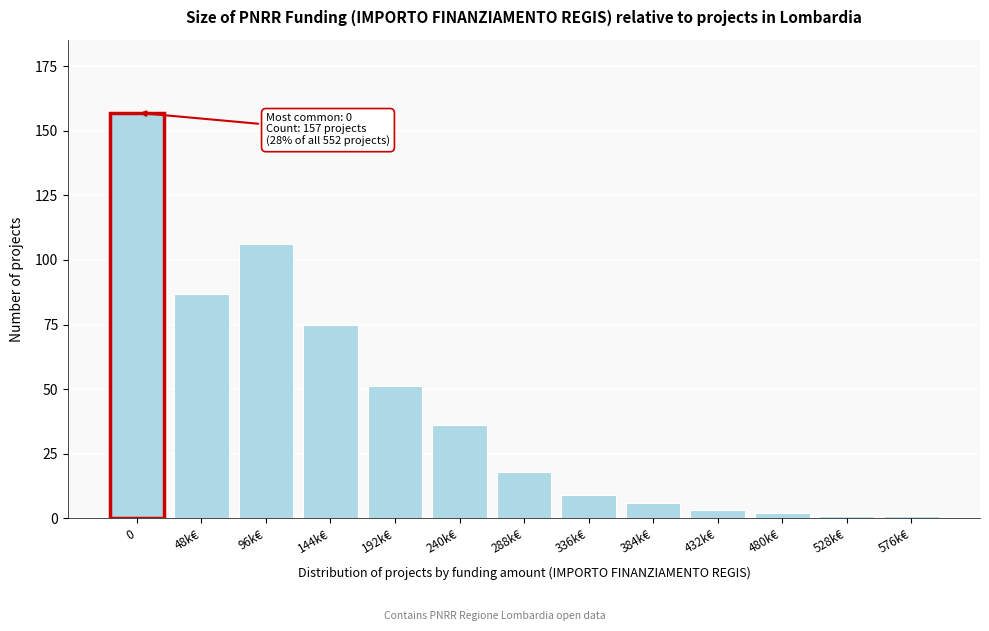

Reading right to left, transcribe all the data shown in this chart.

1	1	2	3	6	9	18	36	51	75	106	87	157